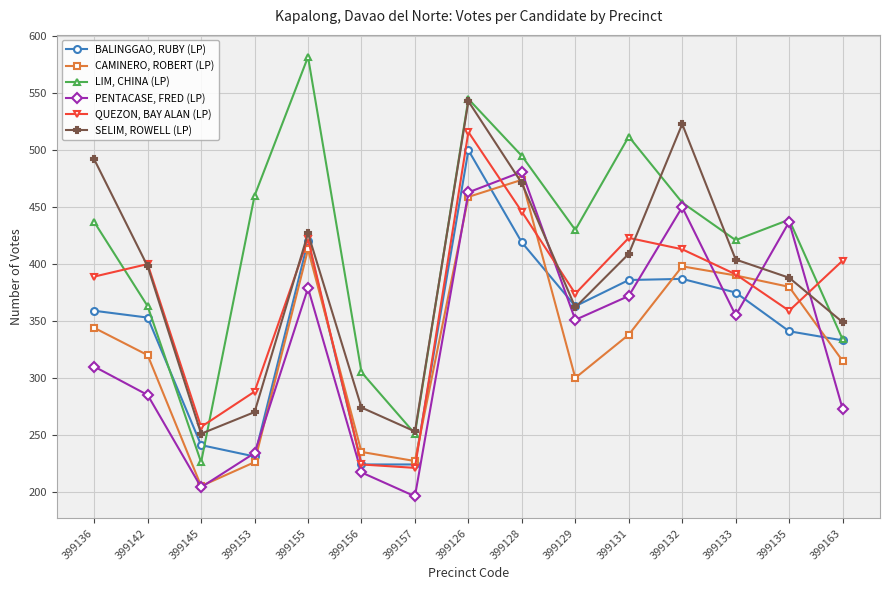

What is the total value across all series at 399128?

2786